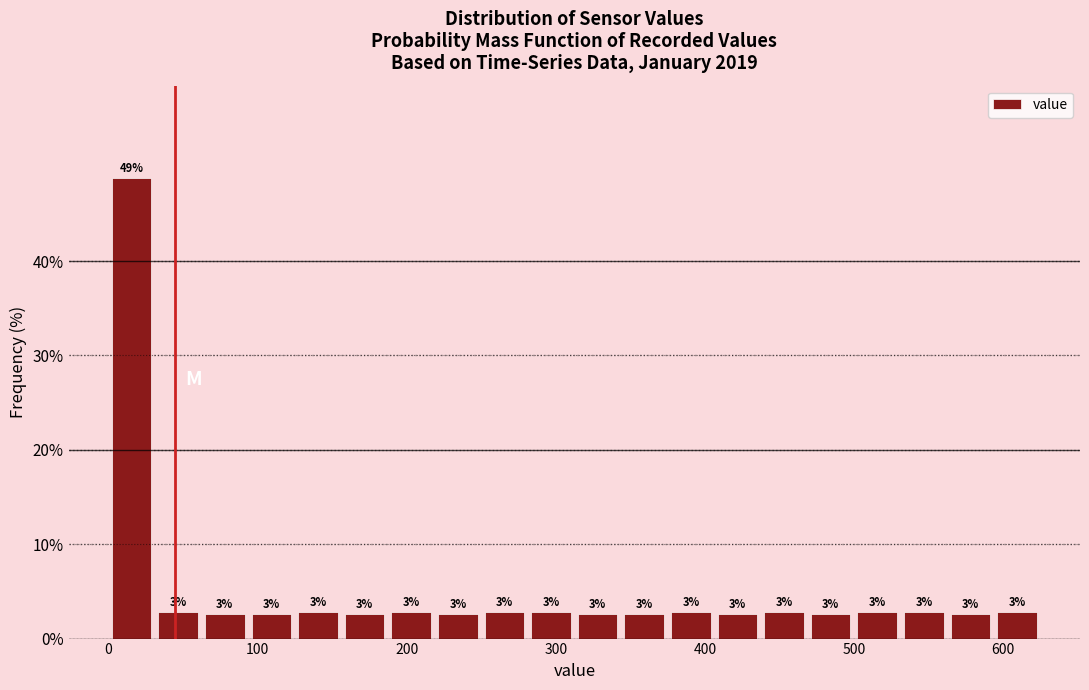

Around what value on the x-axis is the tallest bar? Give the approximate position of its centre, as read against the axis.

20